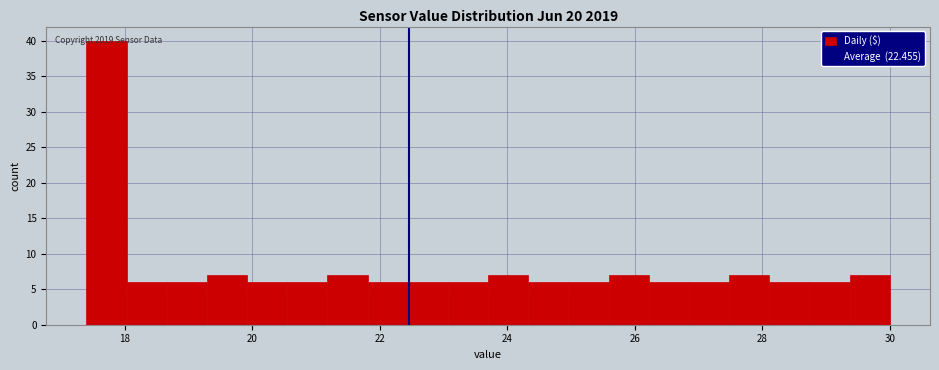

Around what value on the x-axis is the tallest bar? Give the approximate position of its centre, as read against the axis.

17.8